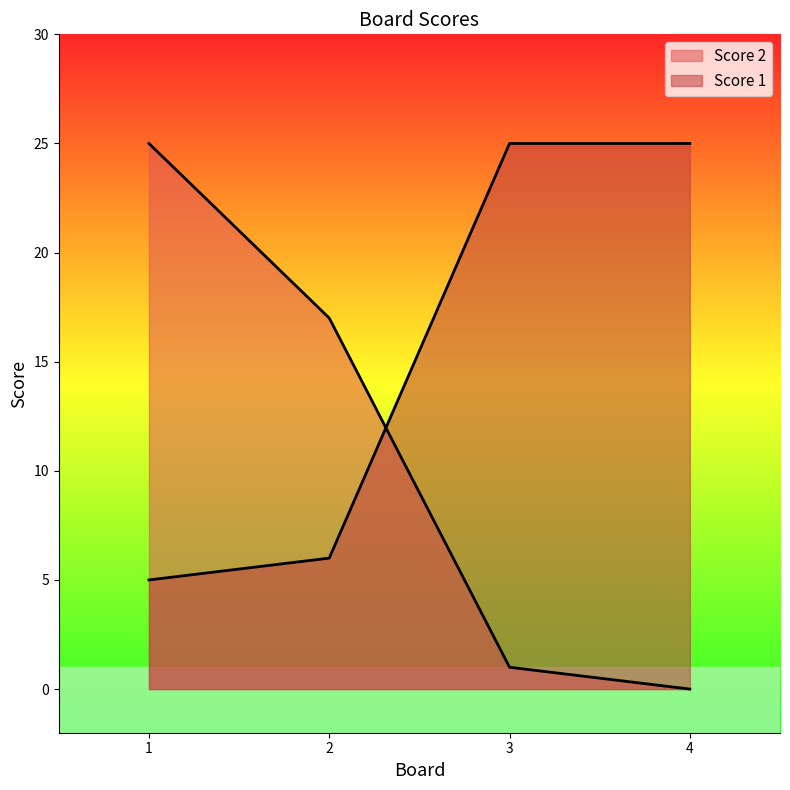

How many intersections are there between Score 1 and Score 2?

1